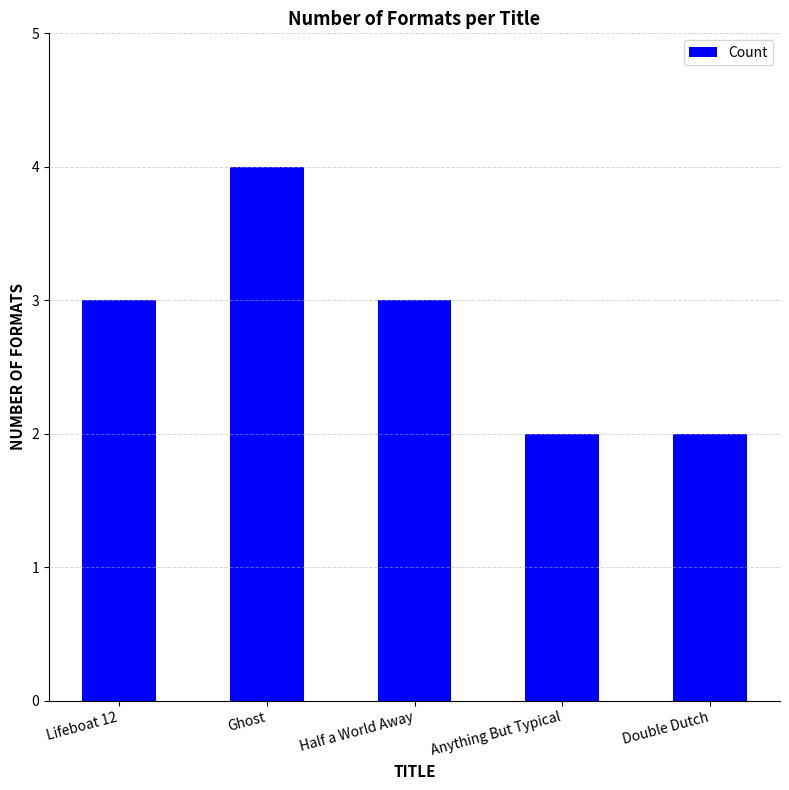

What position from the right is Ghost?

4